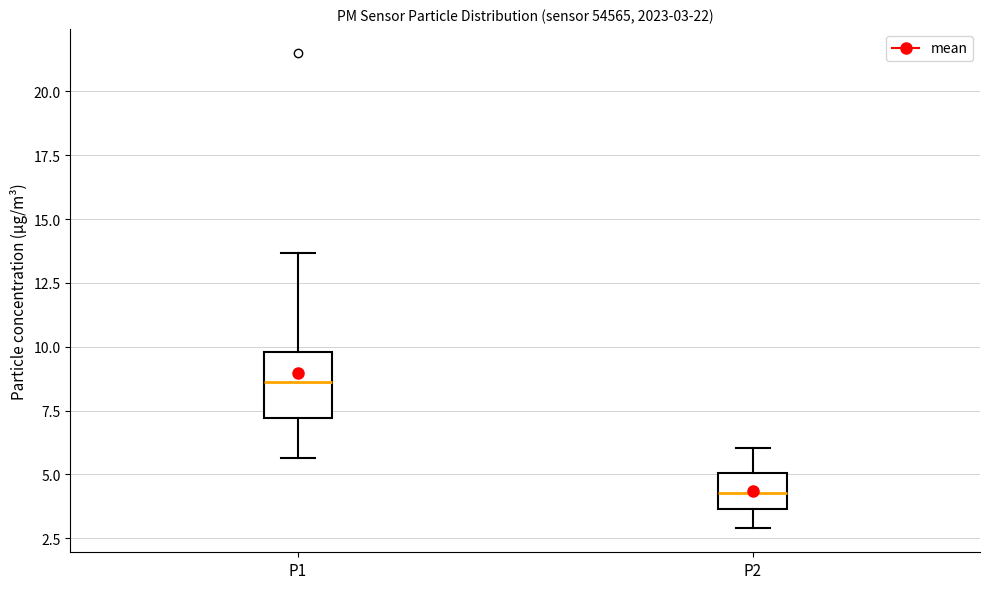

Which box has the highest median line?

P1